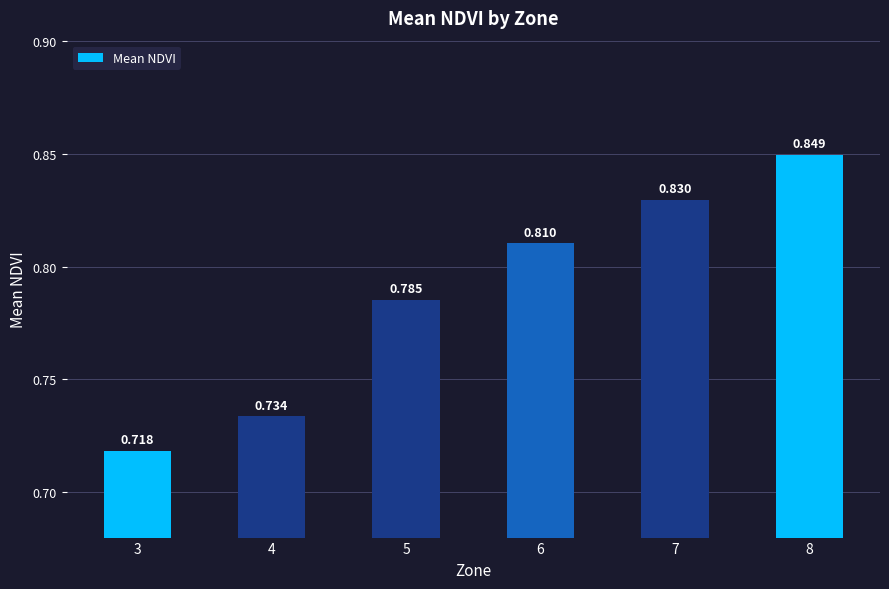

List the labels in order of value, smallest first.

3, 4, 5, 6, 7, 8